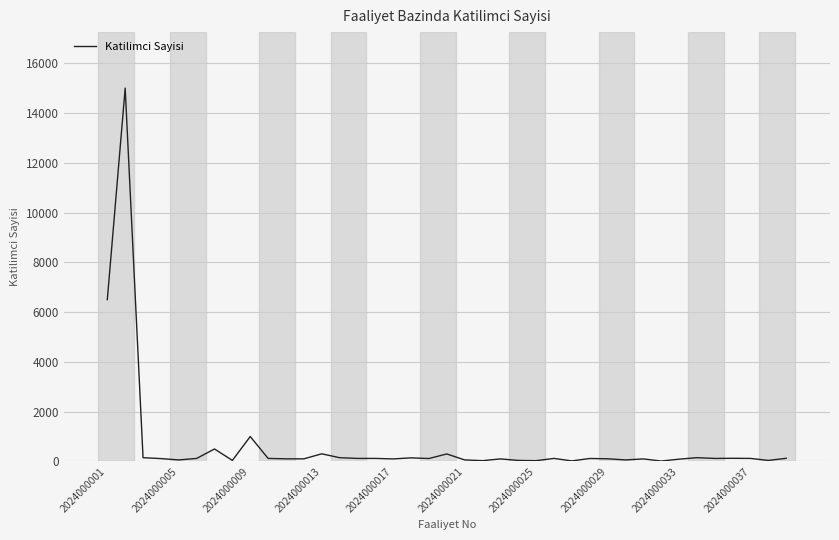

What is the maximum value shown in the chart?

15000